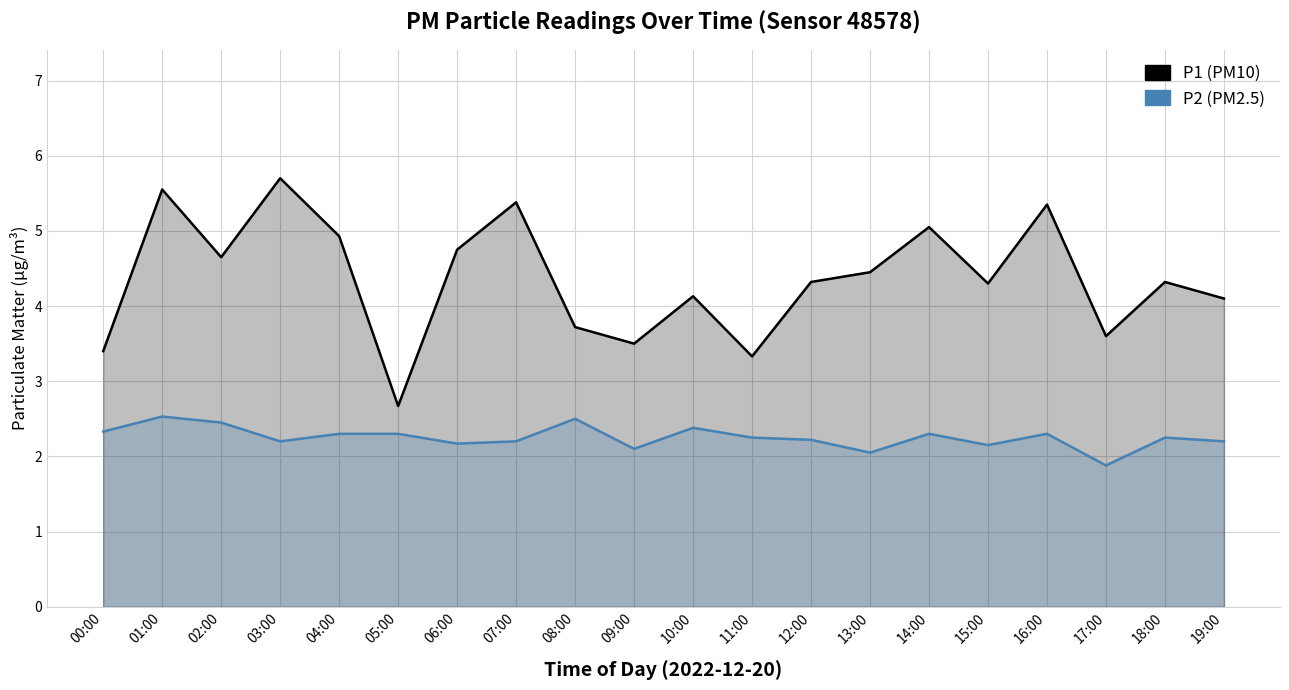

How many lines are shown in the chart?

2